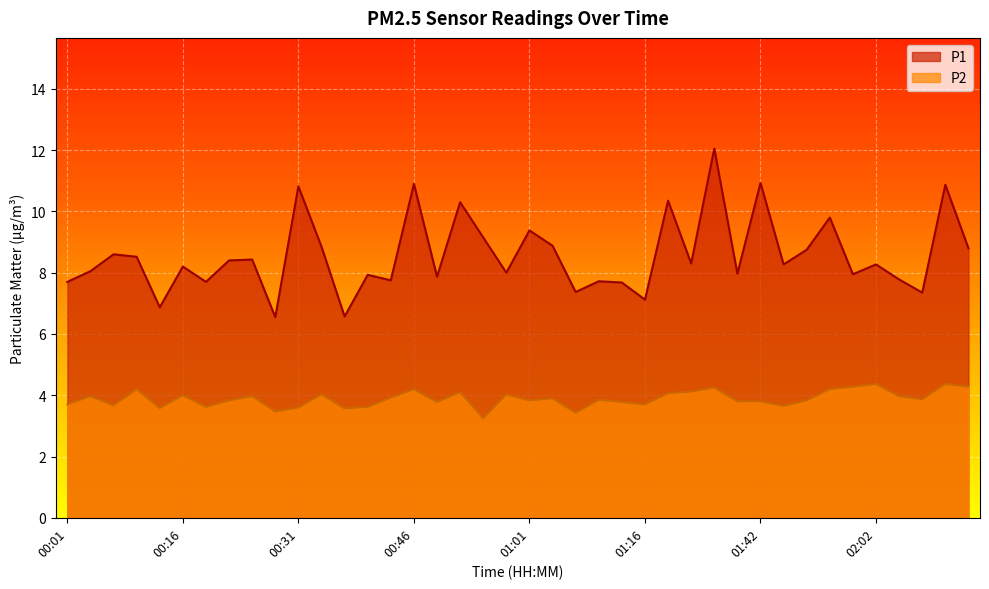

Count the number of data series in this chart.

2